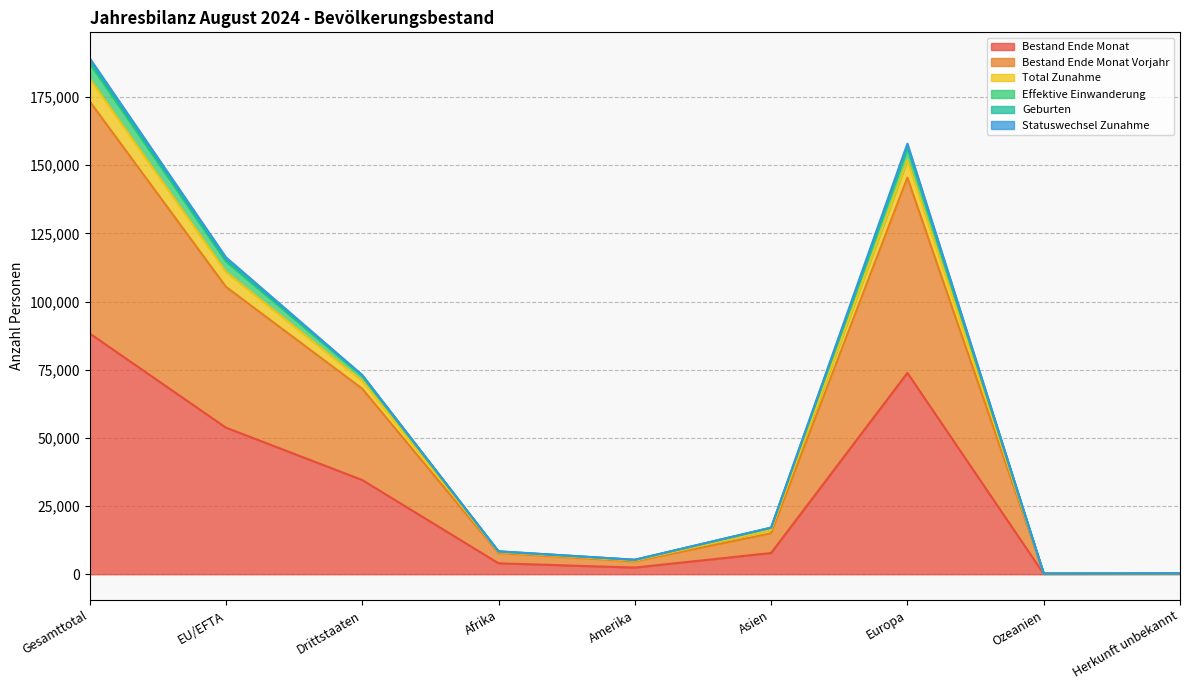

Which has a higher value, EU/EFTA or Europa?

Europa